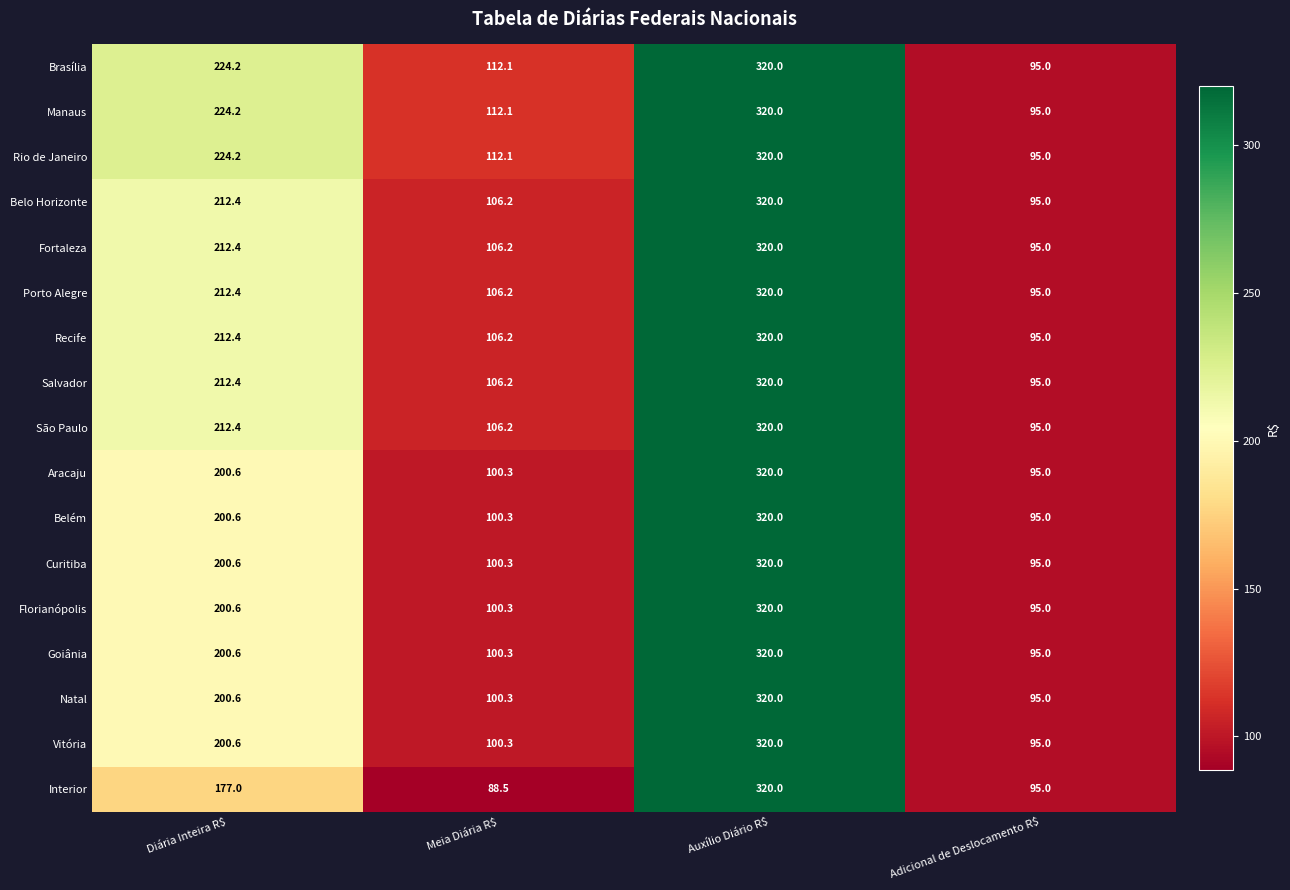

At which label does Salvador reach its peak?

Auxílio Diário R$